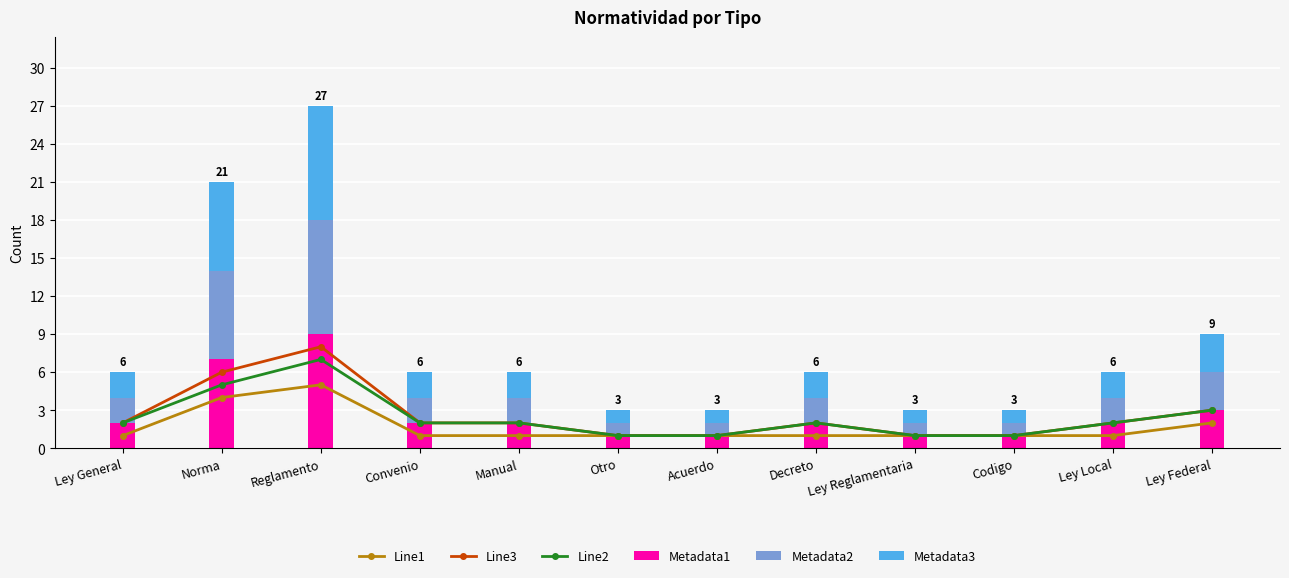

The Metadata3 series shows 3 at Manual. True or false?

False